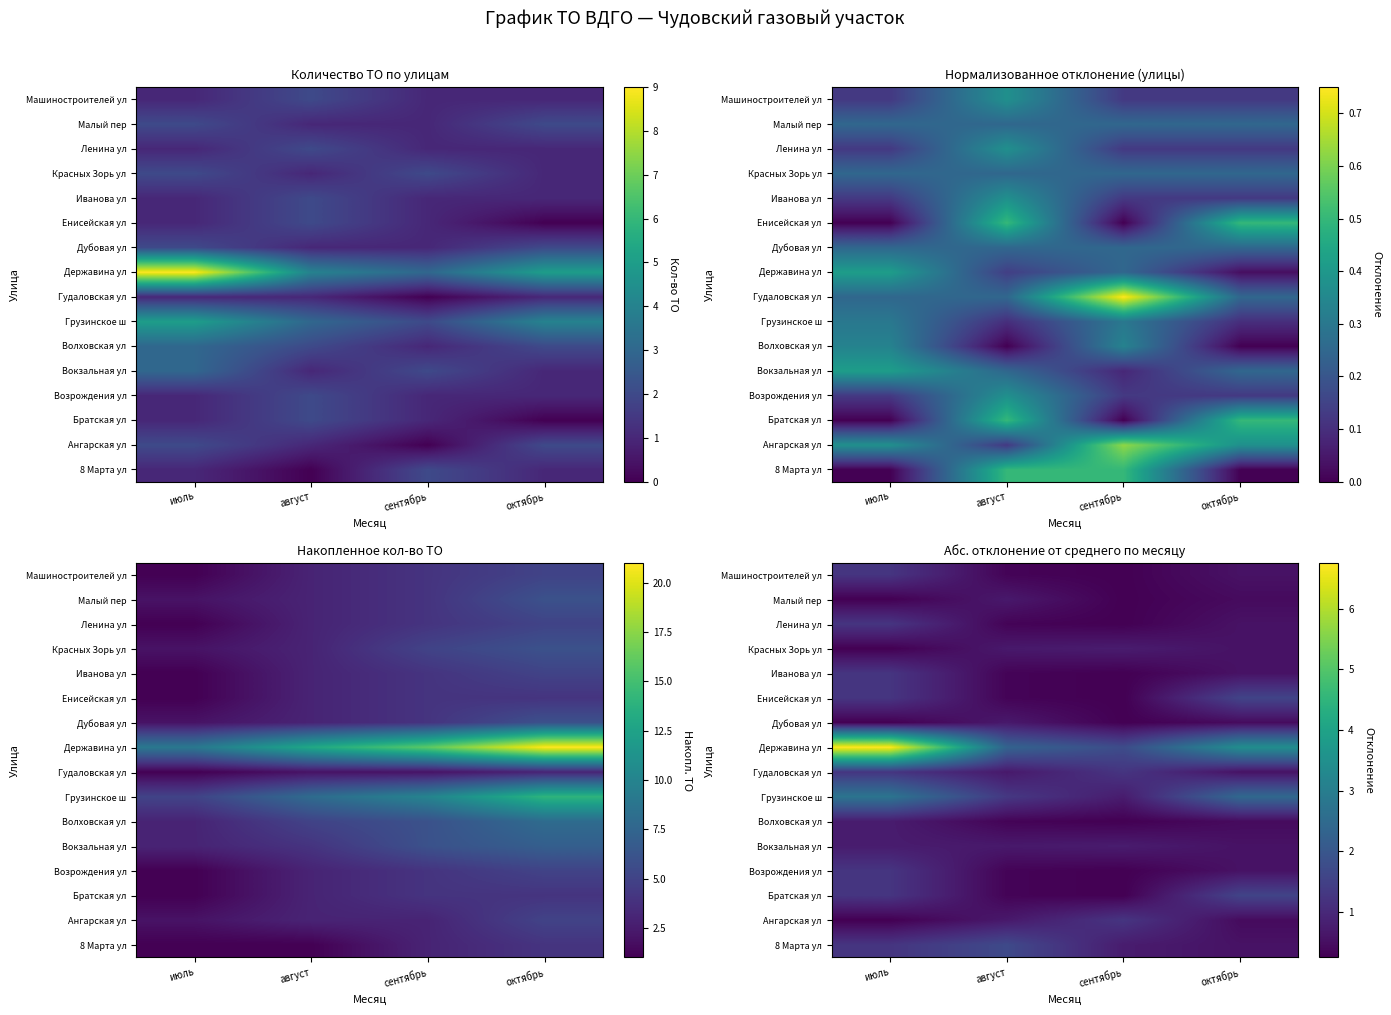

How many values in the Грузинское ш series are below 2?

2